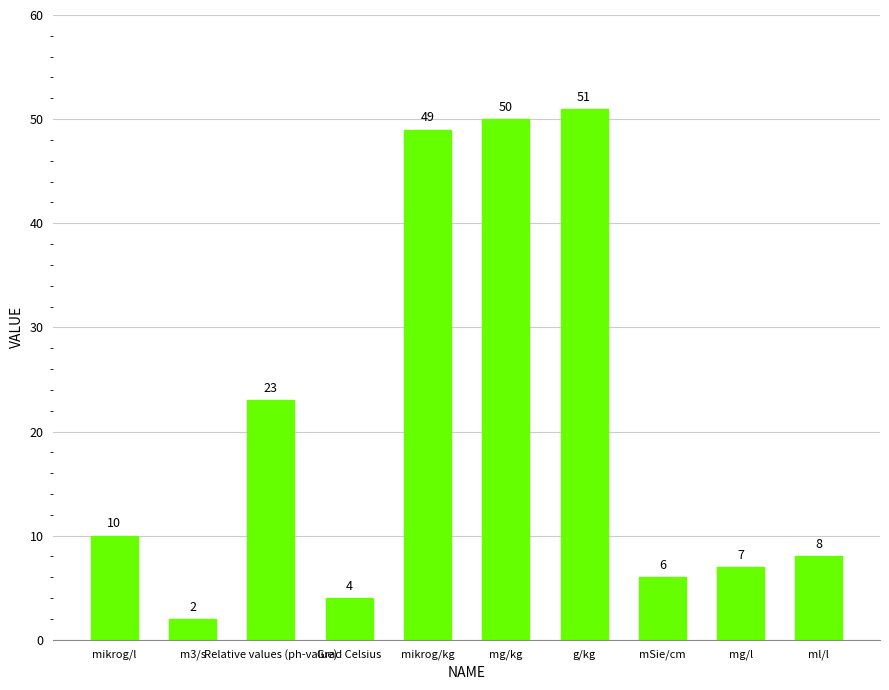

Which has a higher value, mg/l or Relative values (ph-value)?

Relative values (ph-value)